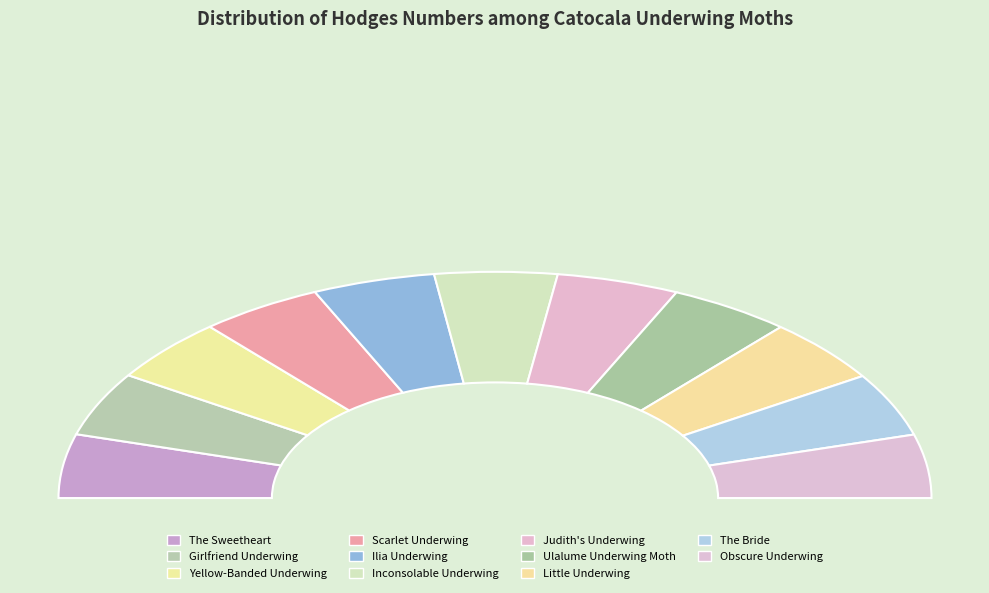

What is the ratio of the value at Judith's Underwing to the value at Scarlet Underwing?

1.0